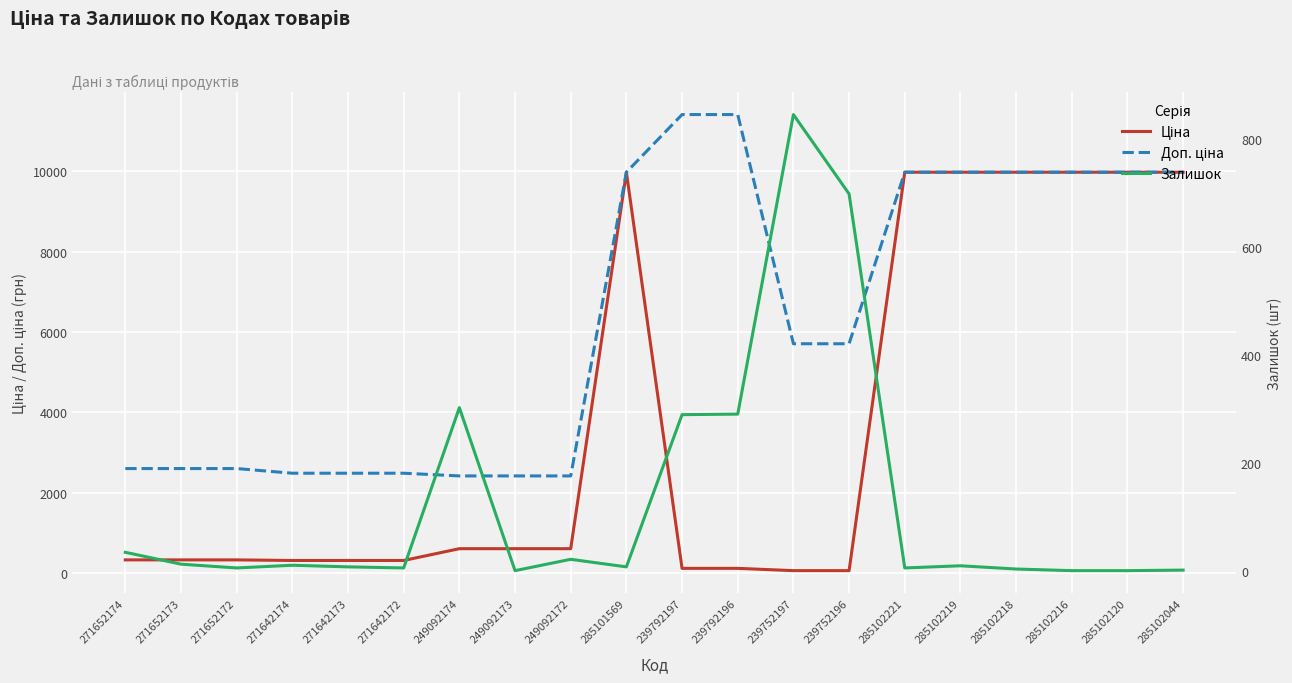

True or false: Ціна and Доп. ціна intersect in this chart.

False